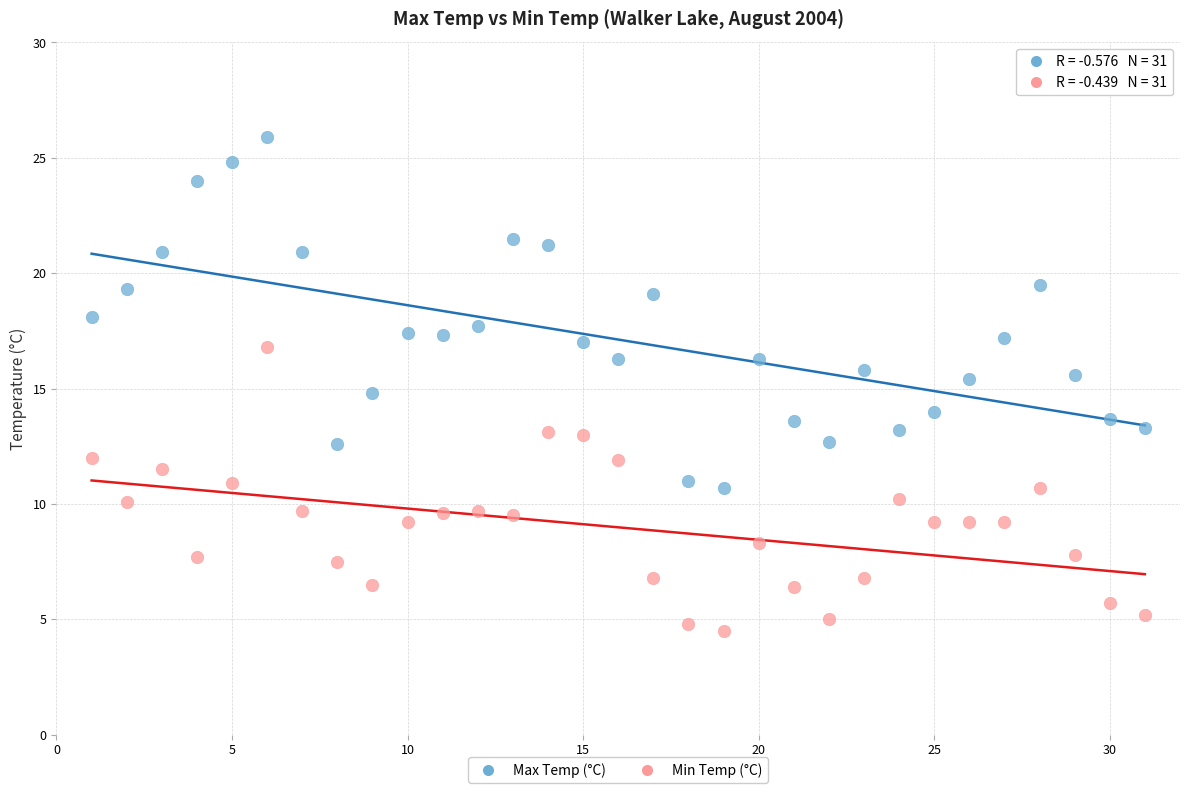

Which series has the largest Y range (max minus min)?

Max Temp (°C)